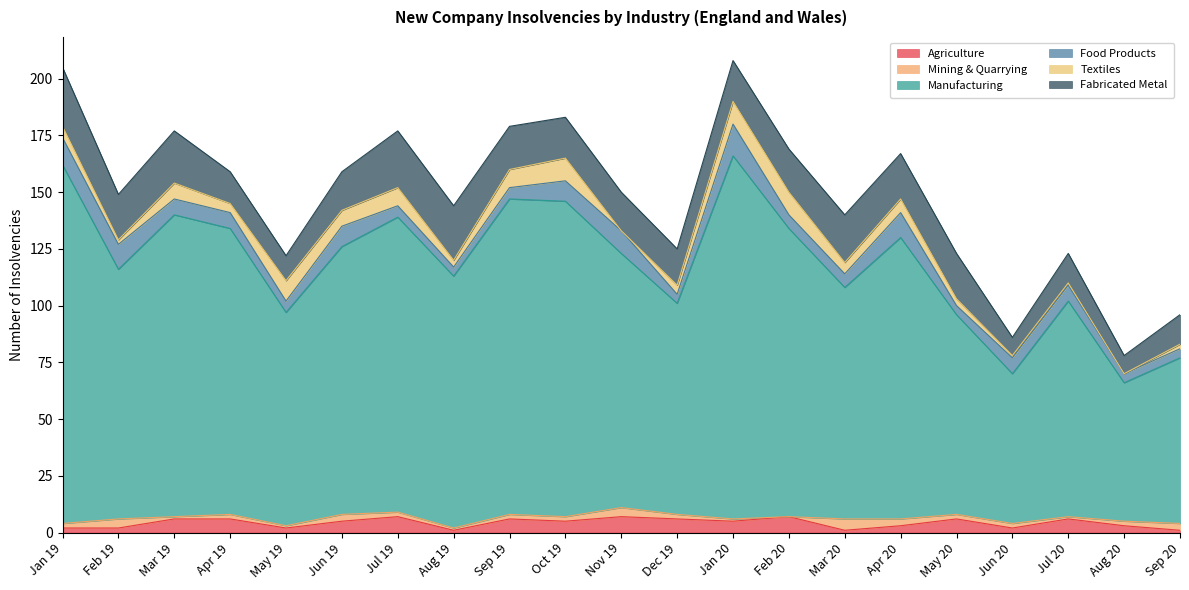

True or false: Manufacturing has a value of 162 at Nov 19.

False